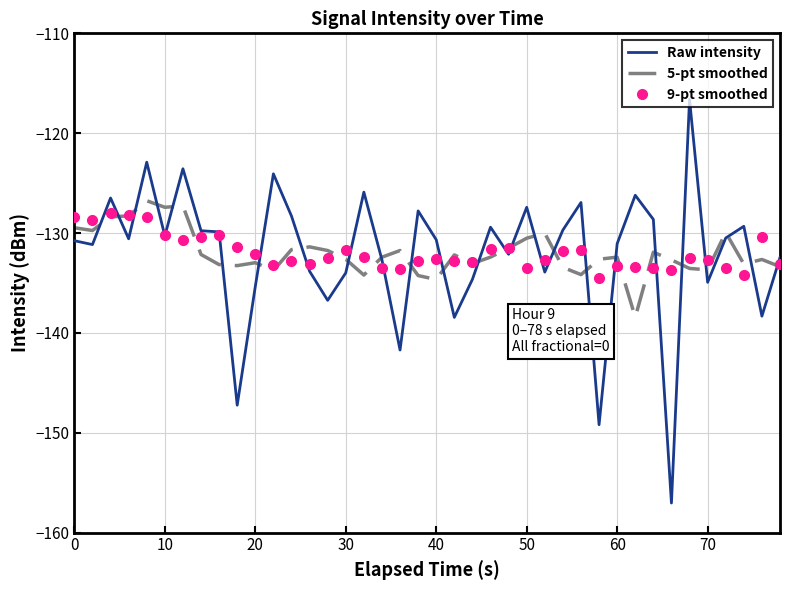

What is the minimum value for 9-pt smoothed?

-134.5